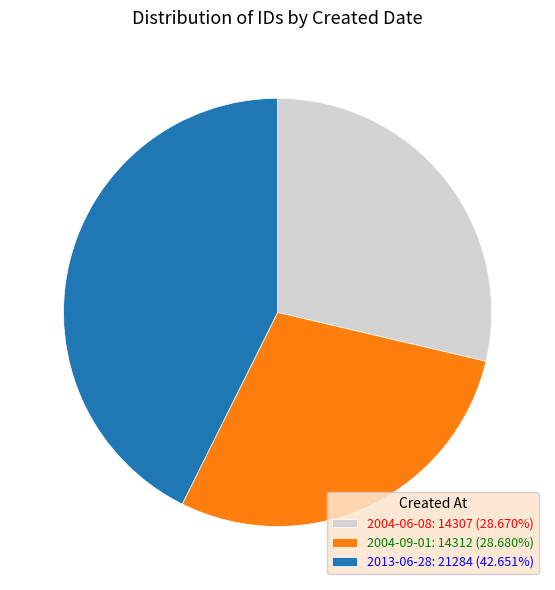

What is the ratio of the value at 2004-09-01: 14312 (28.680%) to the value at 2013-06-28: 21284 (42.651%)?

0.7